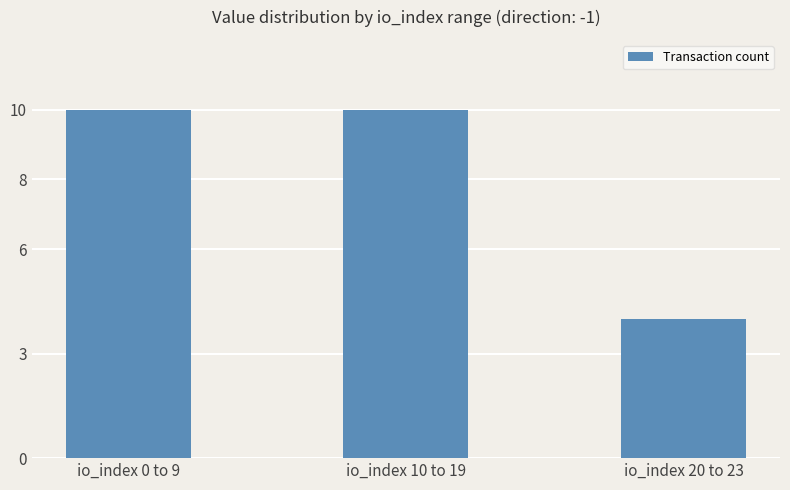

How many distinct data groups are displayed?

1